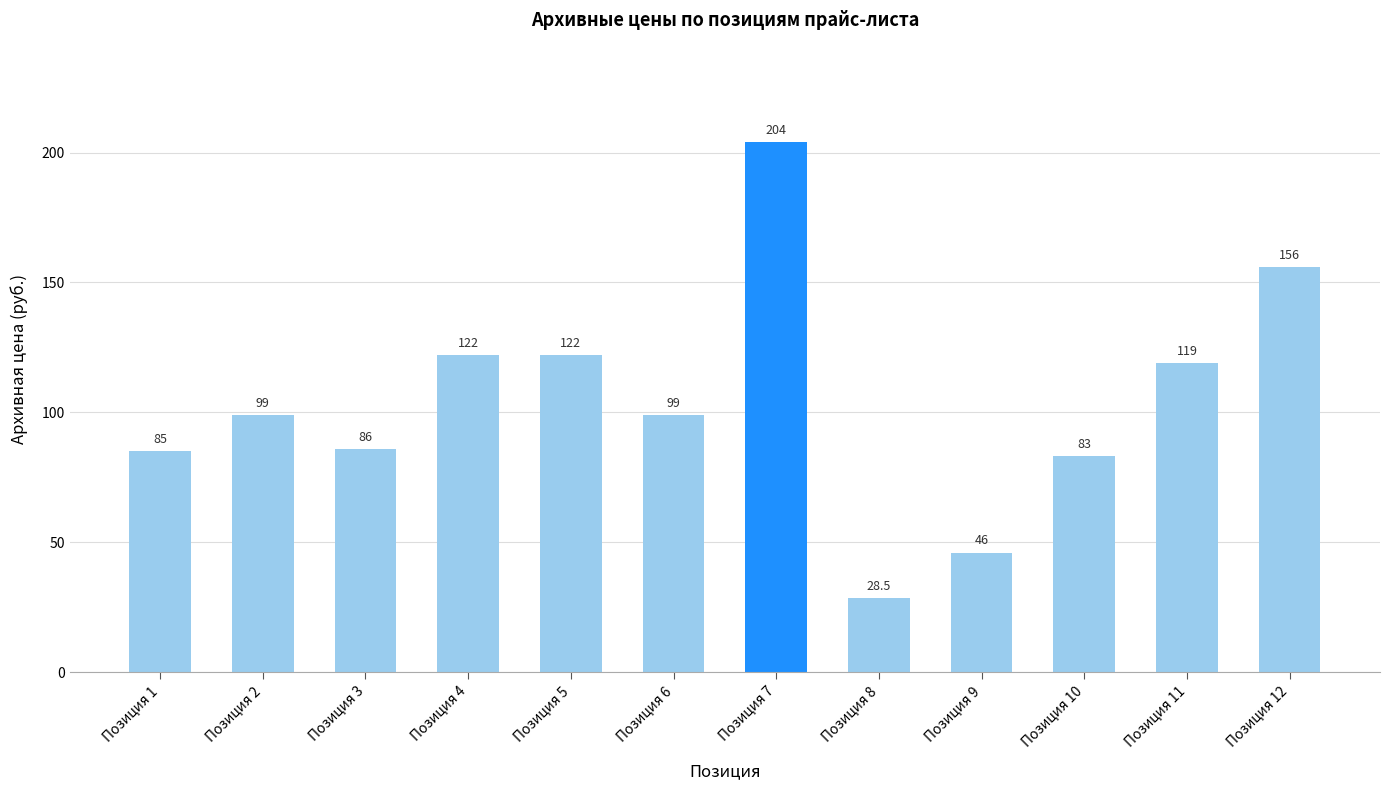

What is the value of the 10th bar from the left?

83.0